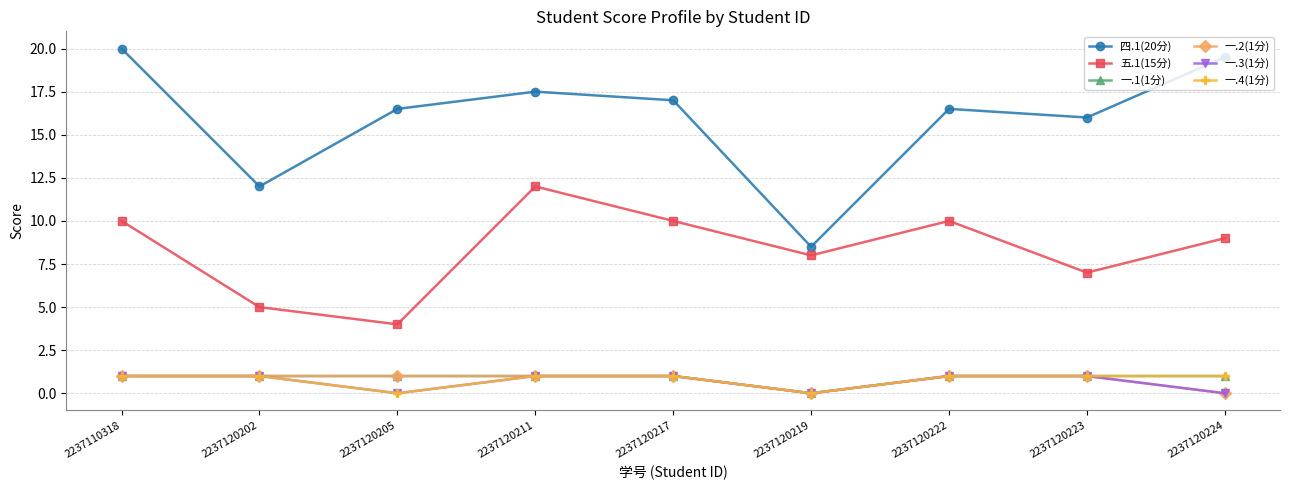

What is the spread (max minus min) of values at 2237120211?

16.5